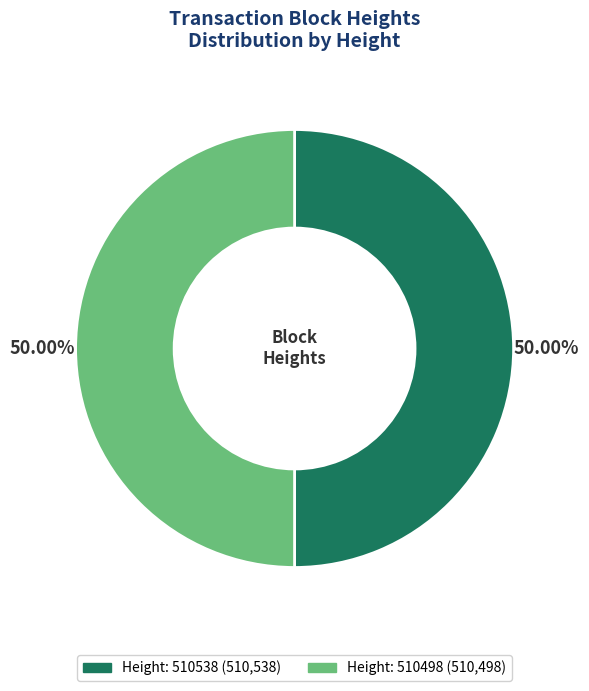

Count the number of slices in the pie.

2